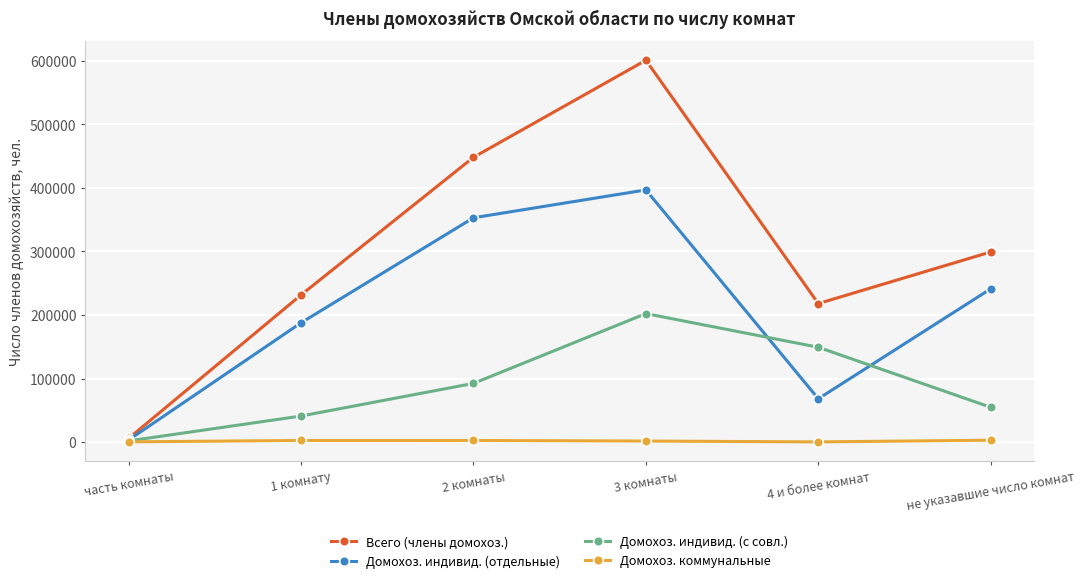

Count the Домохоз. индивид. (отдельные) values in the range 68312 to 353046.

4